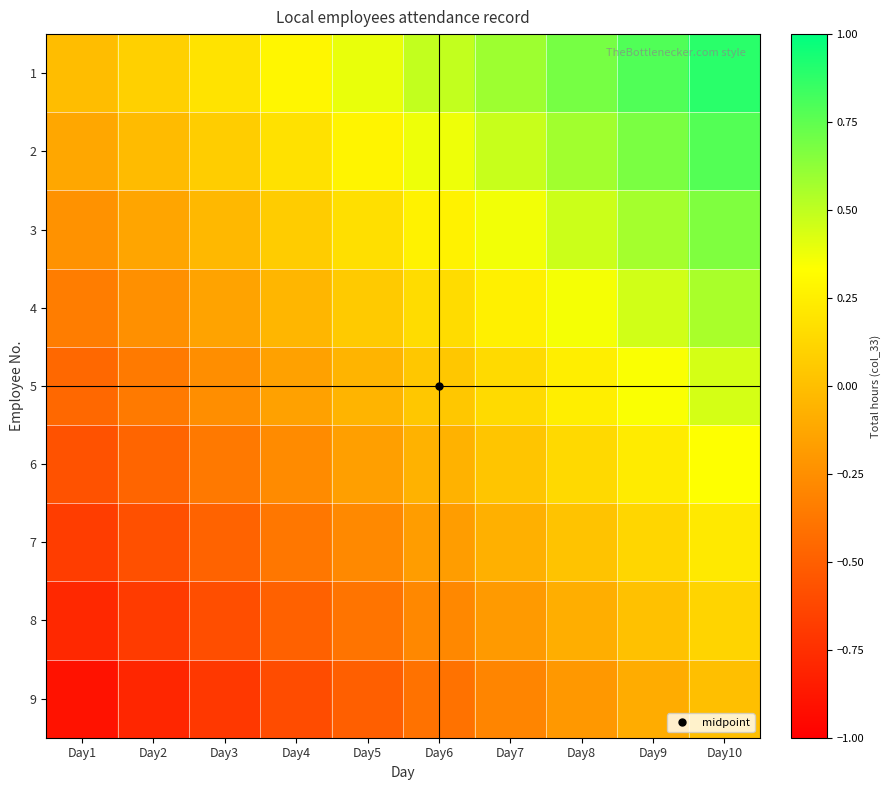

Rank the series by their maximum value, from lowest to highest.

9, 8, 7, 6, 5, 4, 3, 2, 1